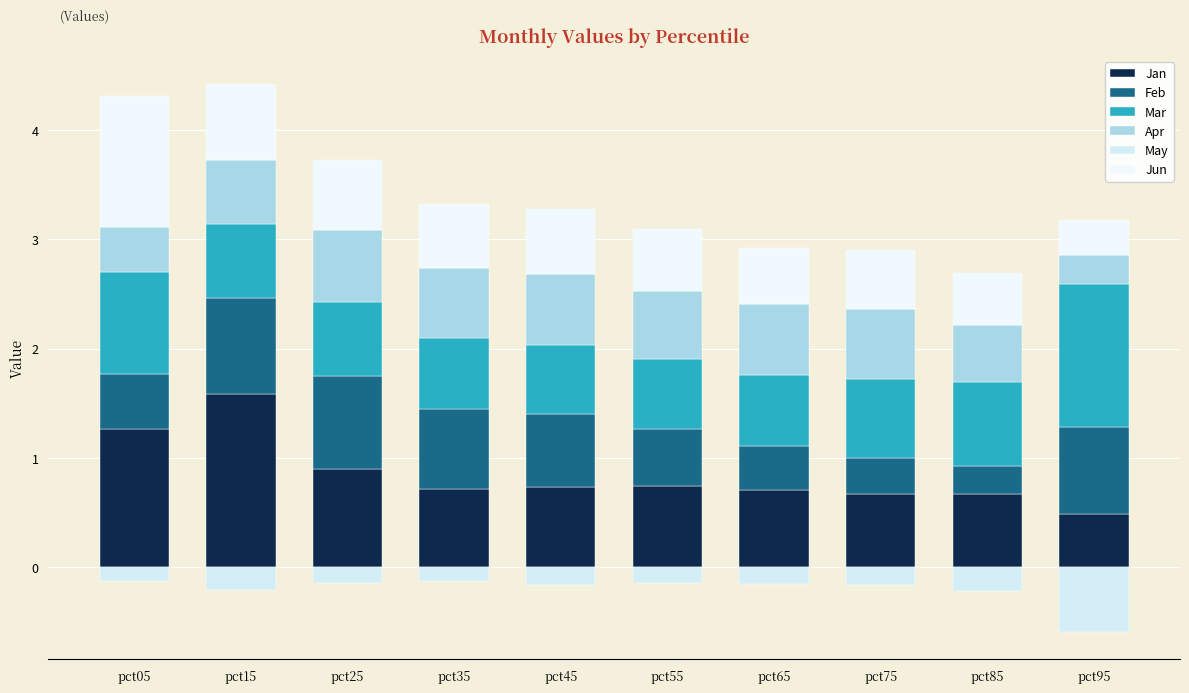

At which category is the sum across all series the highest?

pct15